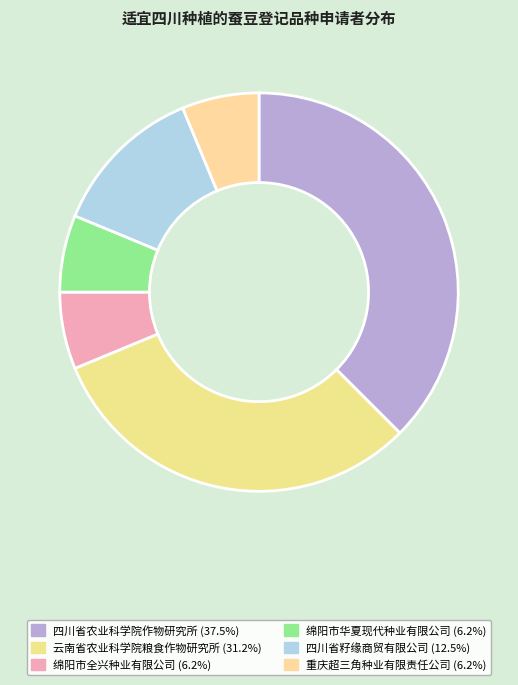

To the nearest percent, what is the difference between the 四川省农业科学院作物研究所 and 四川省籽缘商贸有限公司 slice percentages?

25%